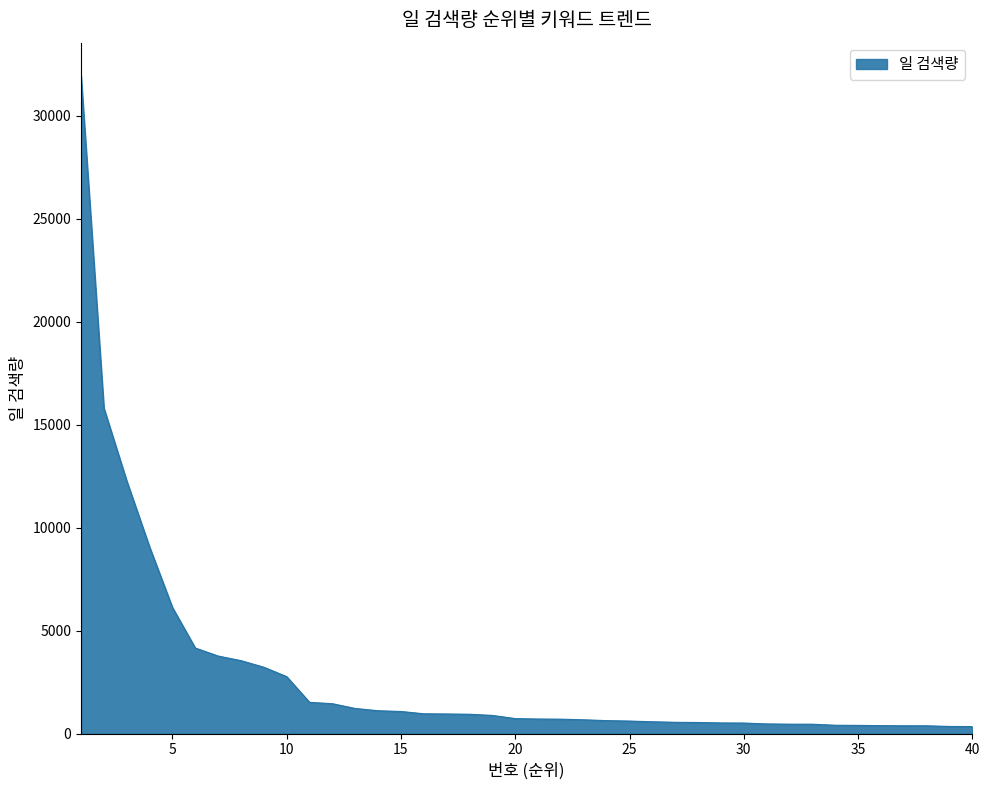

What is the maximum value shown in the chart?

31950